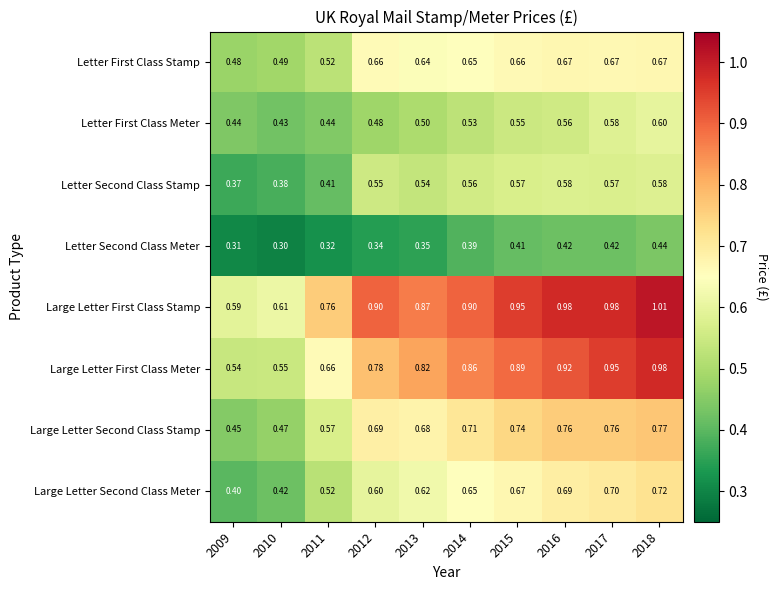

Which series changed the most between 2012 and 2018?

Large Letter First Class Meter